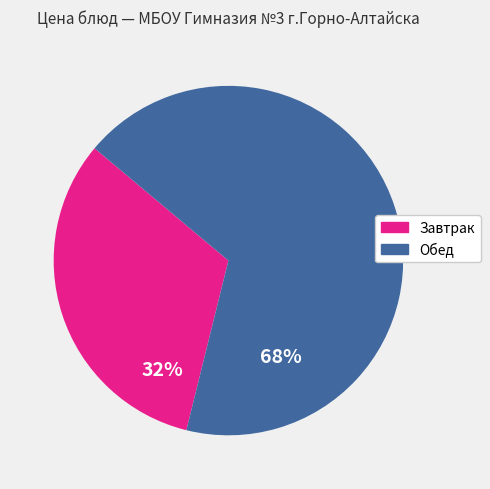

Does any single category account for the majority?

Yes